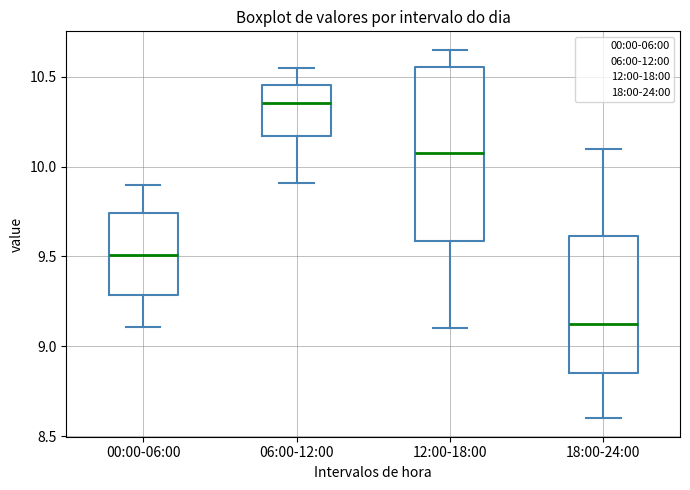

Reading left to right, read every box against the y-axis: the position of its median line, the range the box covers, and the ends of its whiskers. The values are not printed on the chart, so give them approximately, as read against the axis.

00:00-06:00: median 9.50, box 9.30 to 9.75, whiskers 9.10 to 9.90
06:00-12:00: median 10.35, box 10.15 to 10.45, whiskers 9.90 to 10.55
12:00-18:00: median 10.10, box 9.60 to 10.55, whiskers 9.10 to 10.65
18:00-24:00: median 9.15, box 8.85 to 9.60, whiskers 8.60 to 10.10